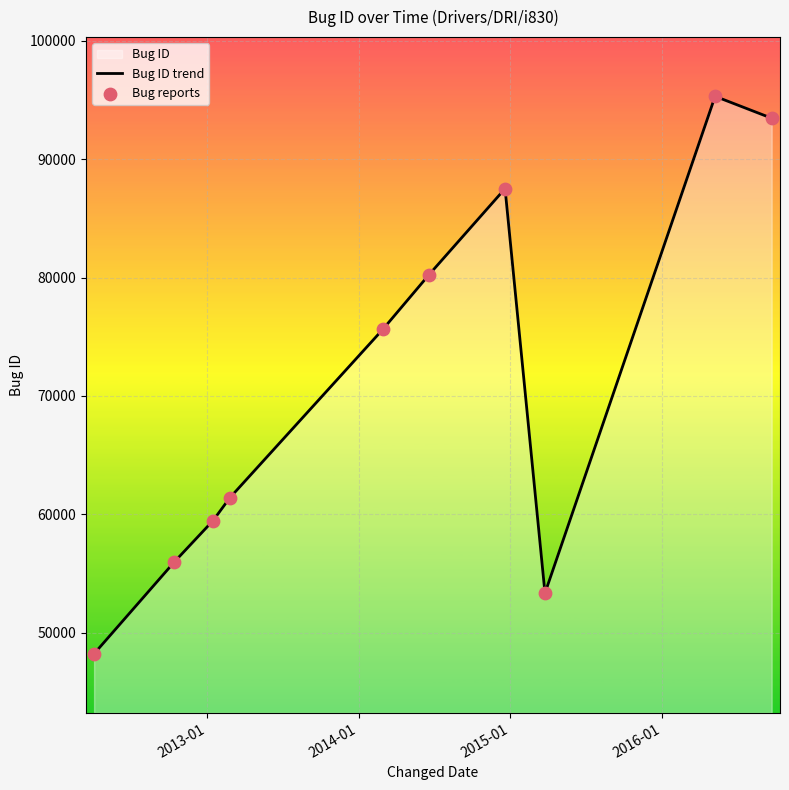

Which series reaches the maximum Y coordinate?

Bug ID trend